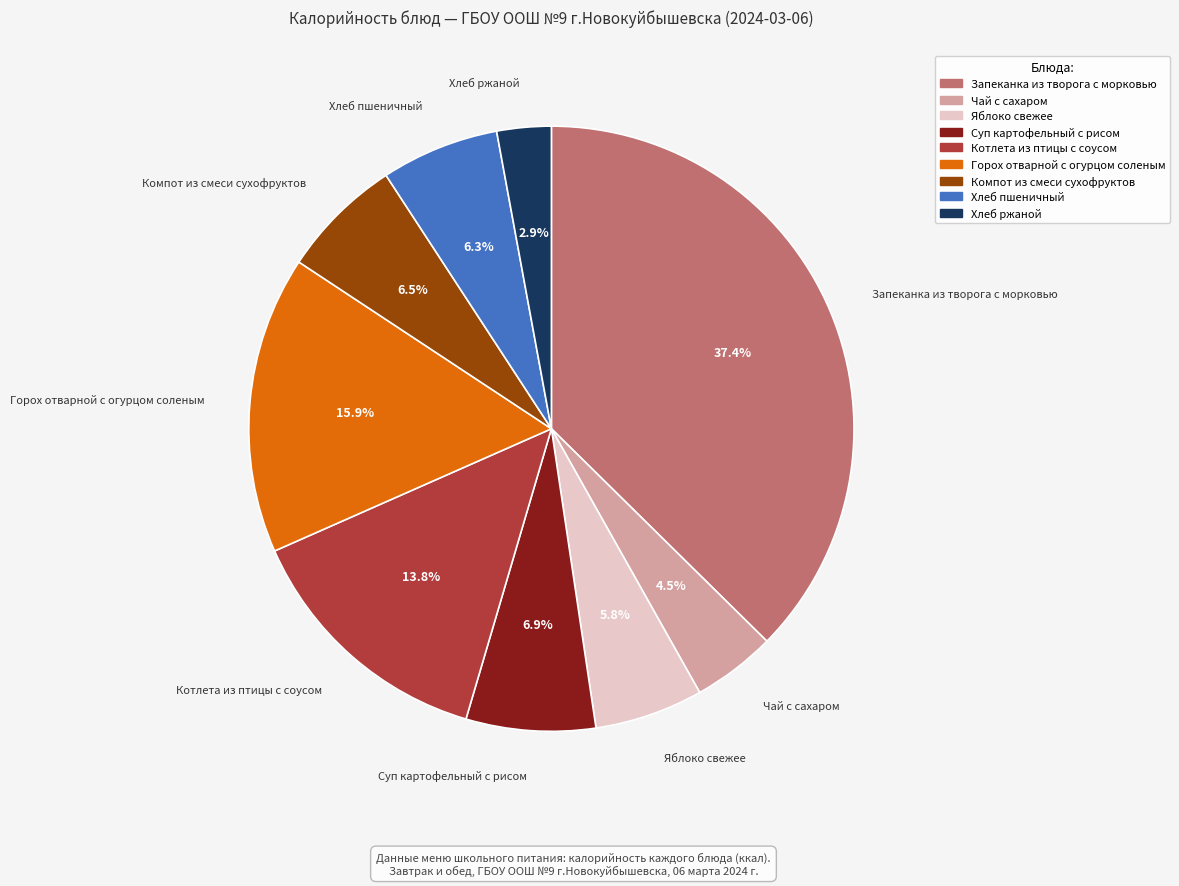

To the nearest percent, what is the average slice percentage?

11%